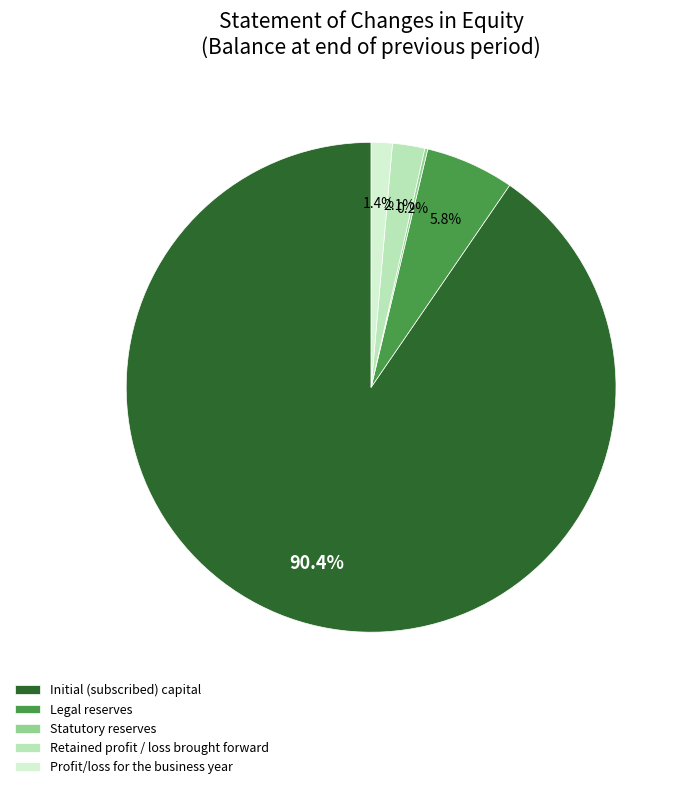

True or false: Legal reserves accounts for 6% of the total.

True